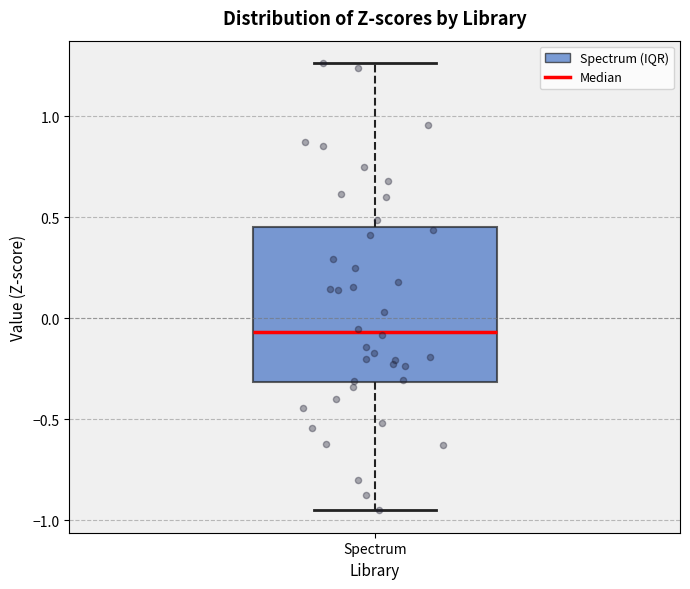

Read this box plot against the y-axis: the position of the median line, the range covered by the box, and the ends of both whiskers. The values are not printed on the chart, so give them approximately, as read against the axis.

median -0.05, box -0.30 to 0.45, whiskers -0.95 to 1.25